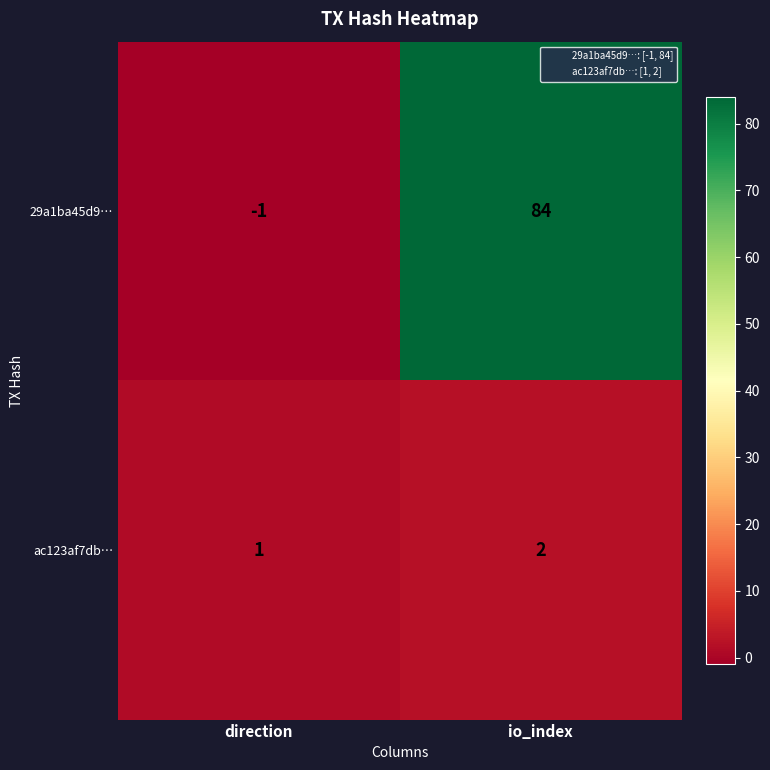

Where is 29a1ba45d9… nearest to the value 41?

direction